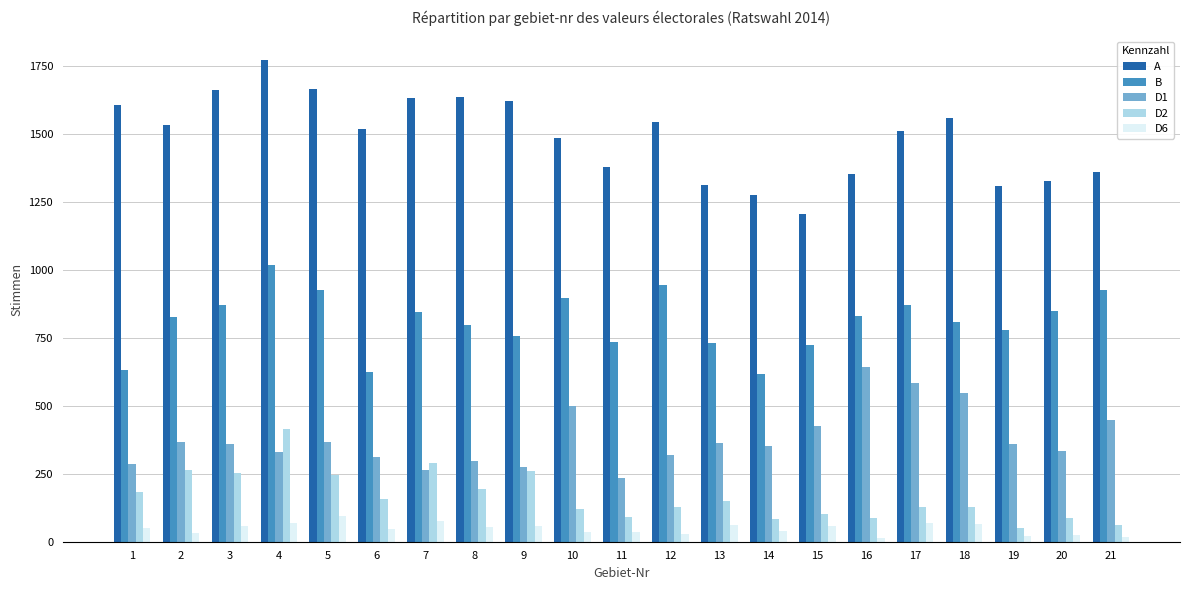

What is the highest value of the A series?

1769